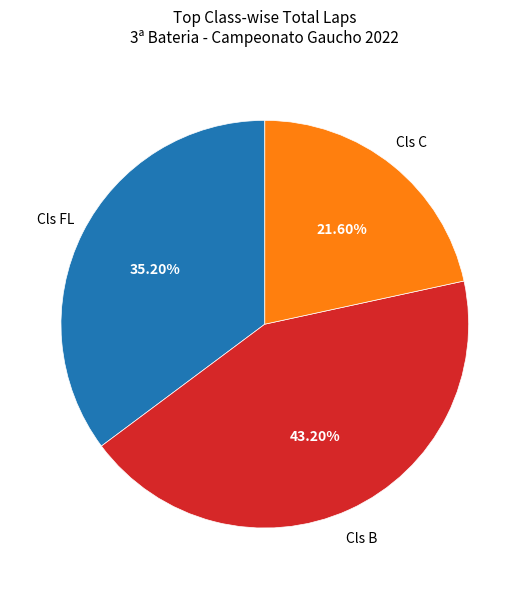

Is there a majority slice in this chart?

No